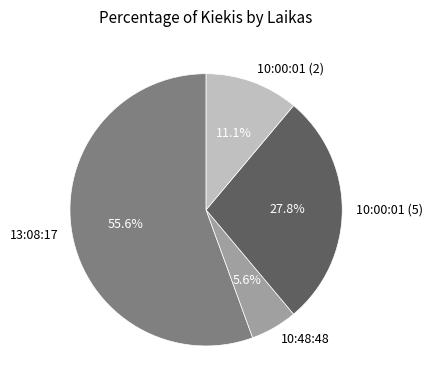

The 10:00:01 (5) slice represents 28% of the pie. True or false?

True